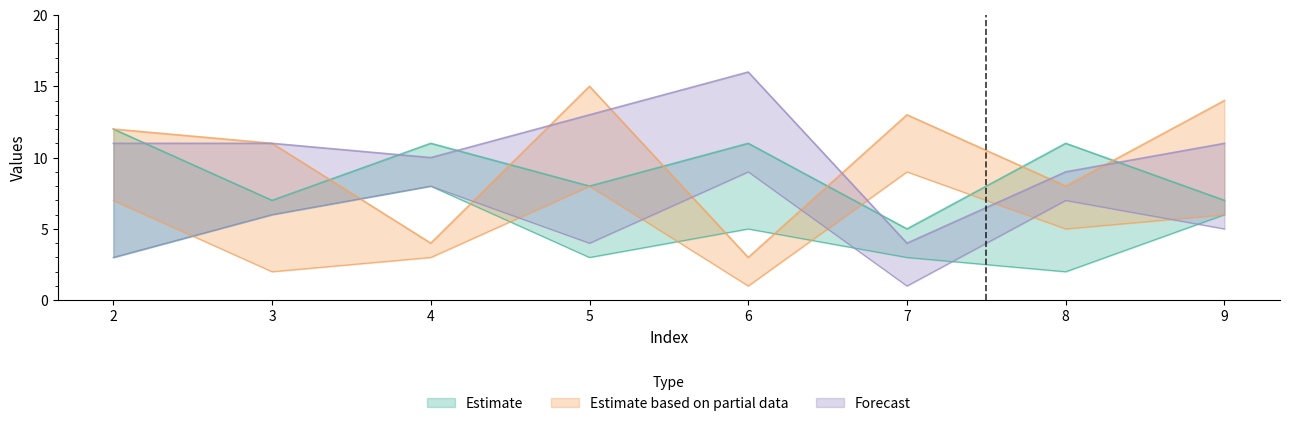

Which label corresponds to the smallest value in the chart?

6